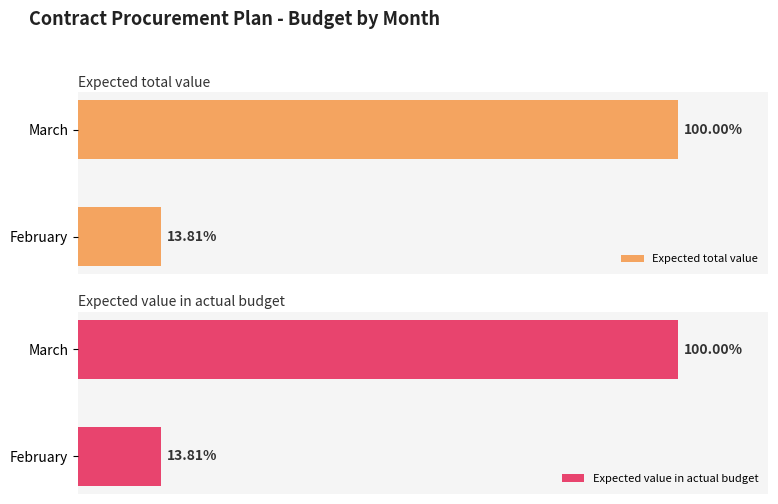

The Expected value in actual budget series shows 2557500000 at March. True or false?

True